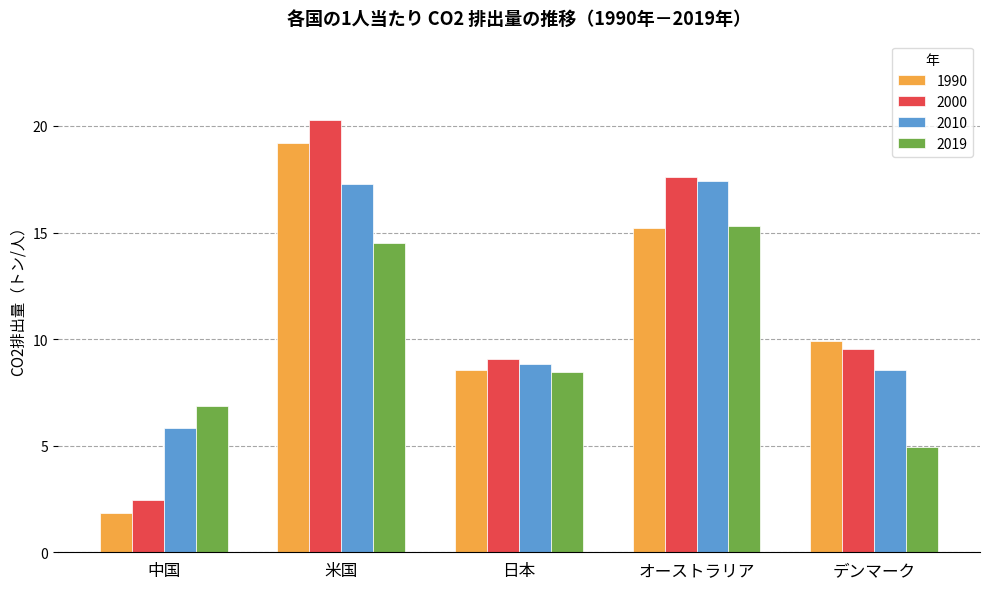

Between 中国 and デンマーク, which series saw the biggest shift?

1990